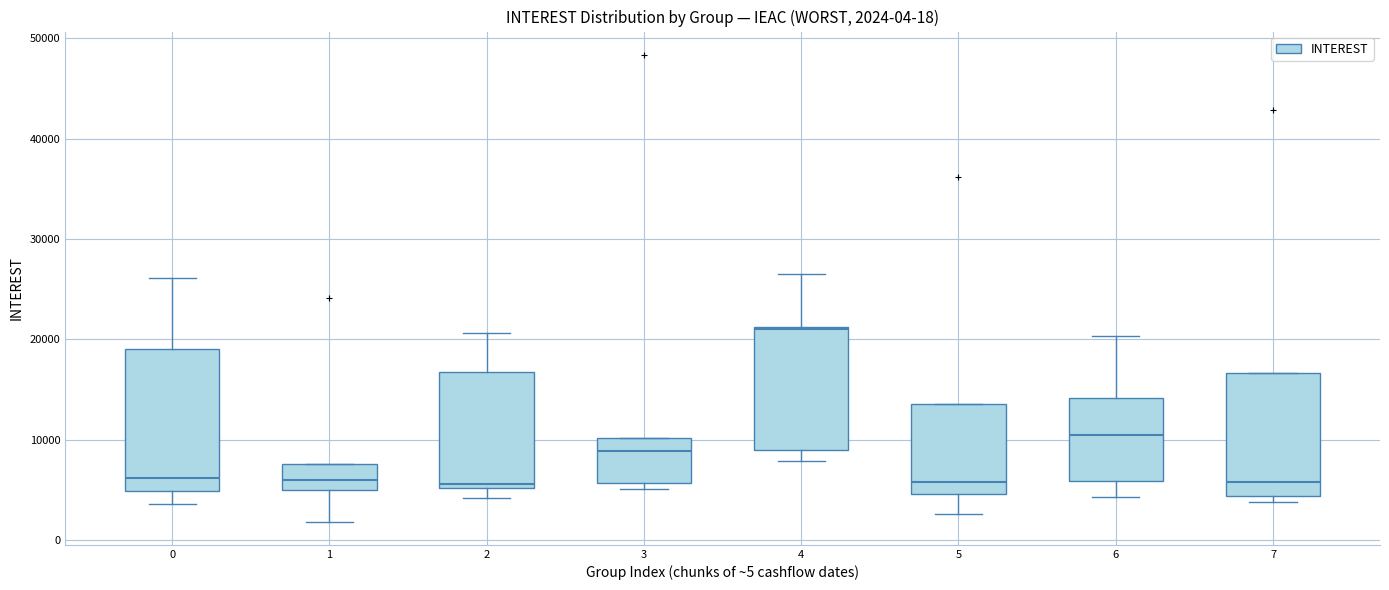

Comparing the boxes themselves (not the whiskers), which one is the tallest?

0